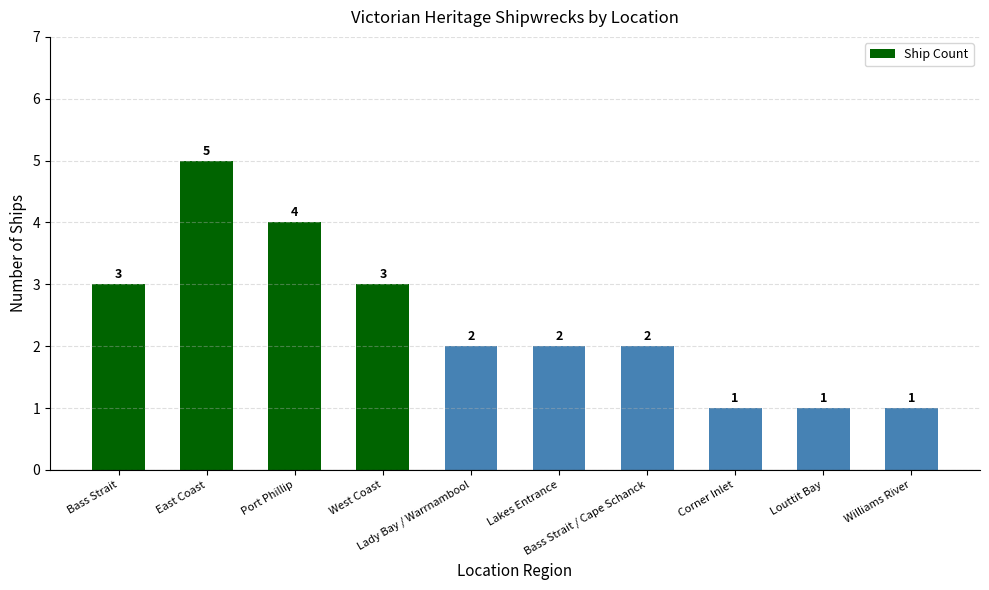

What is the ratio of the value at Bass Strait / Cape Schanck to the value at Williams River?

2.0